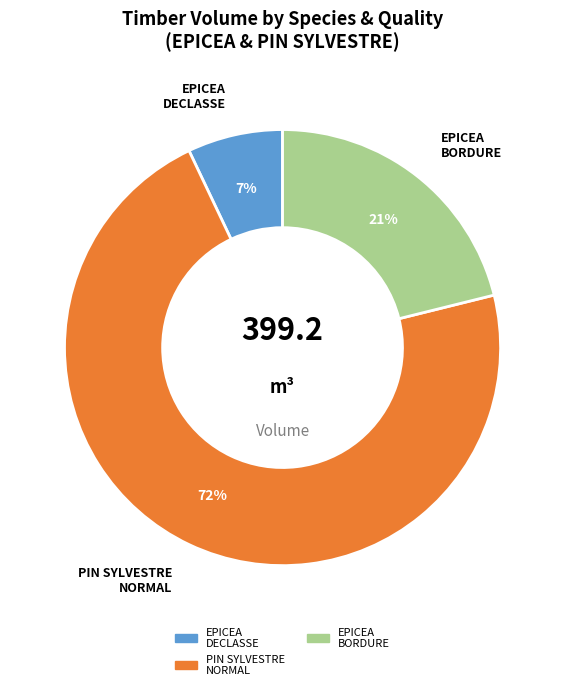

Is there any slice that represents more than half of the pie?

Yes